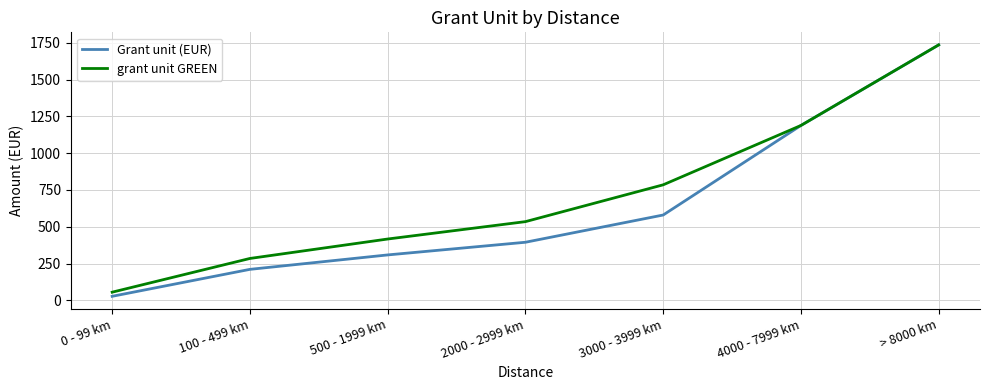

Rank the series by their average value, from lowest to highest.

Grant unit (EUR), grant unit GREEN